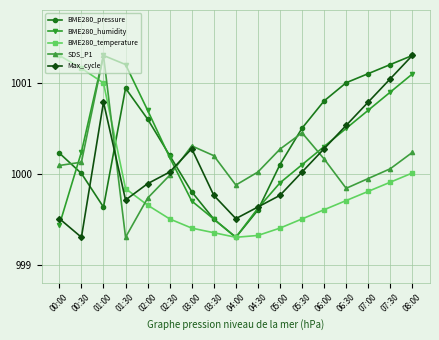

How many intersections are there between BME280_pressure and SDS_P1?

4